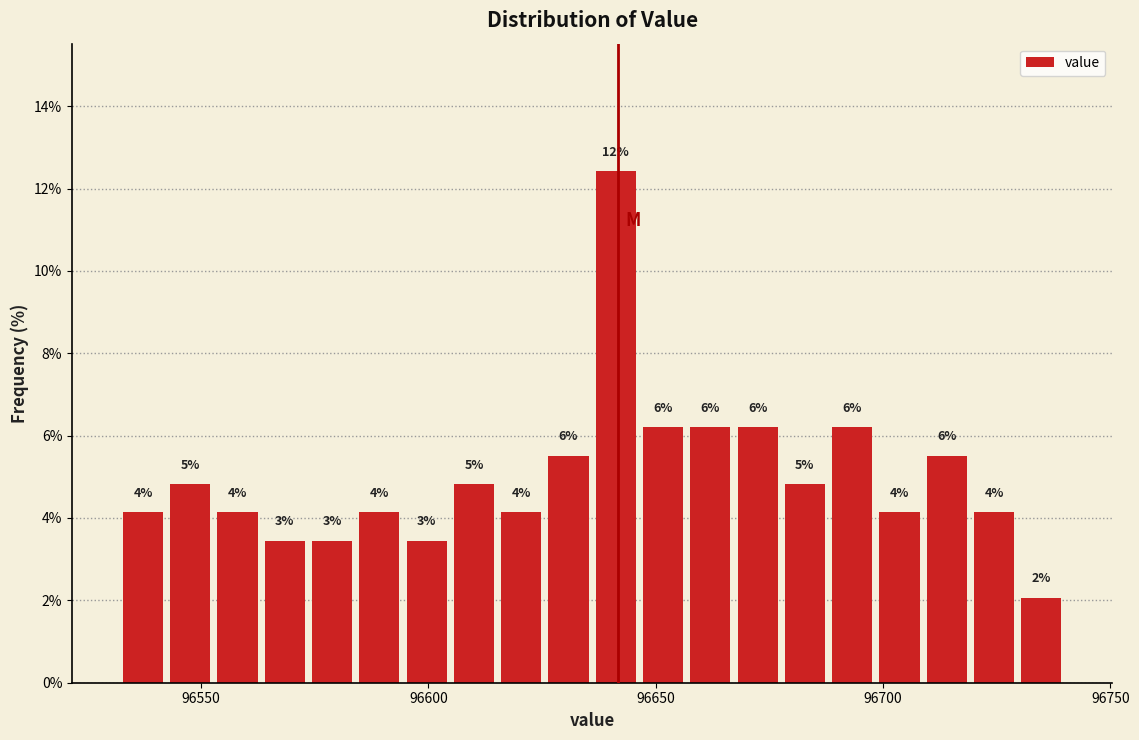

Read against the x-axis, roughly where is the centre of the tallest bar?

96640